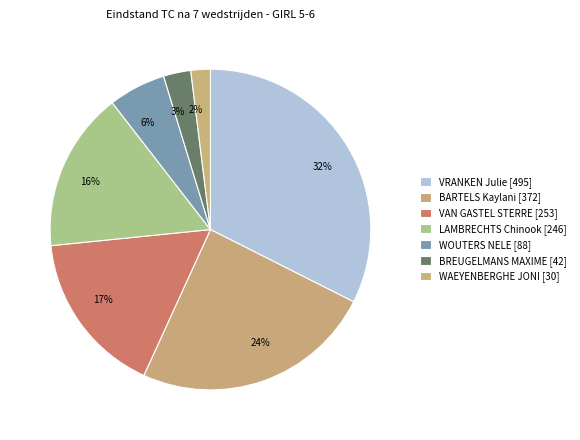

True or false: VAN GASTEL STERRE accounts for 17% of the total.

True